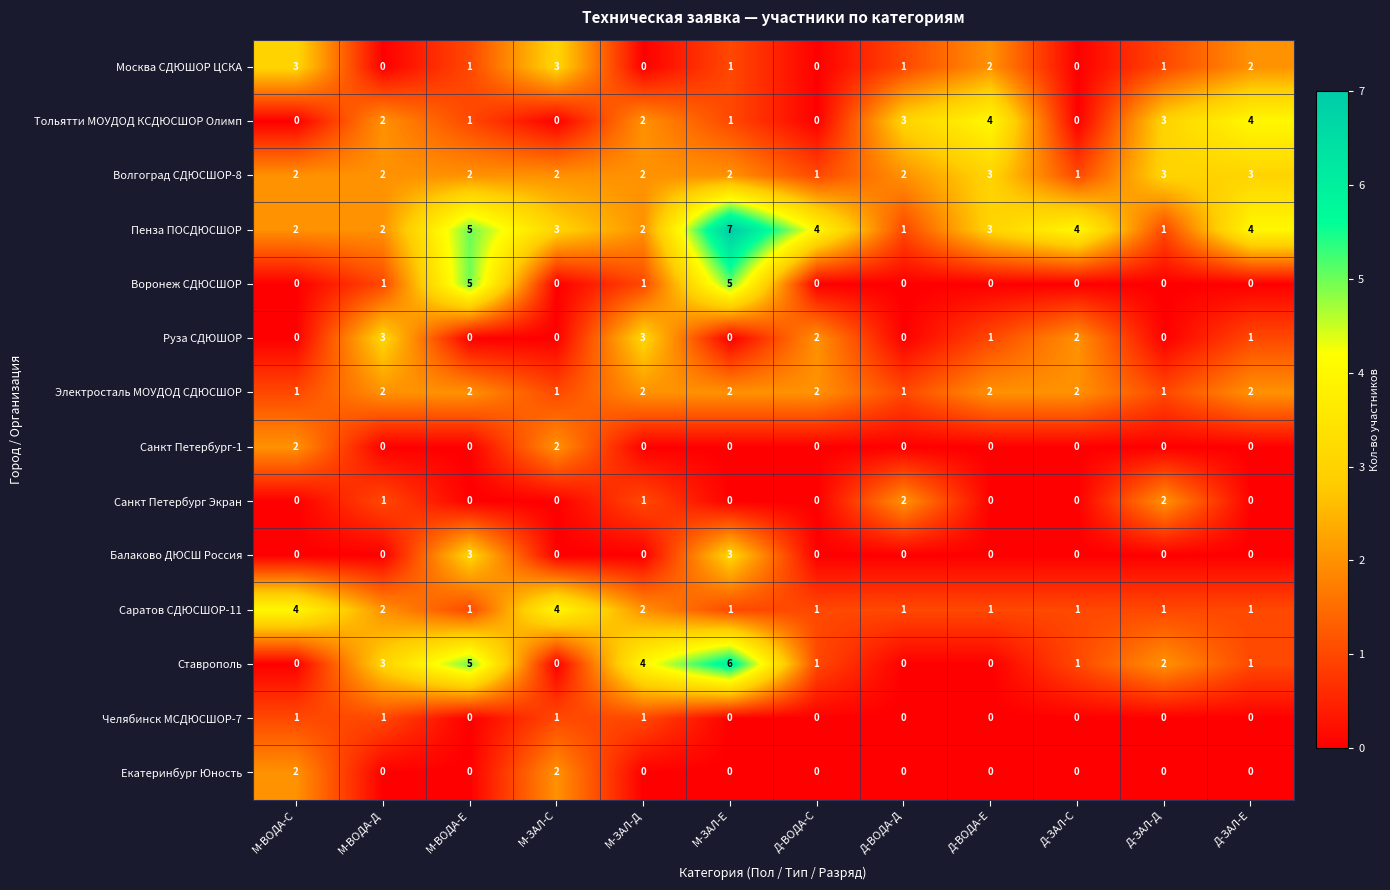

How many Саратов СДЮСШОР-11 values are between 1 and 2?

10